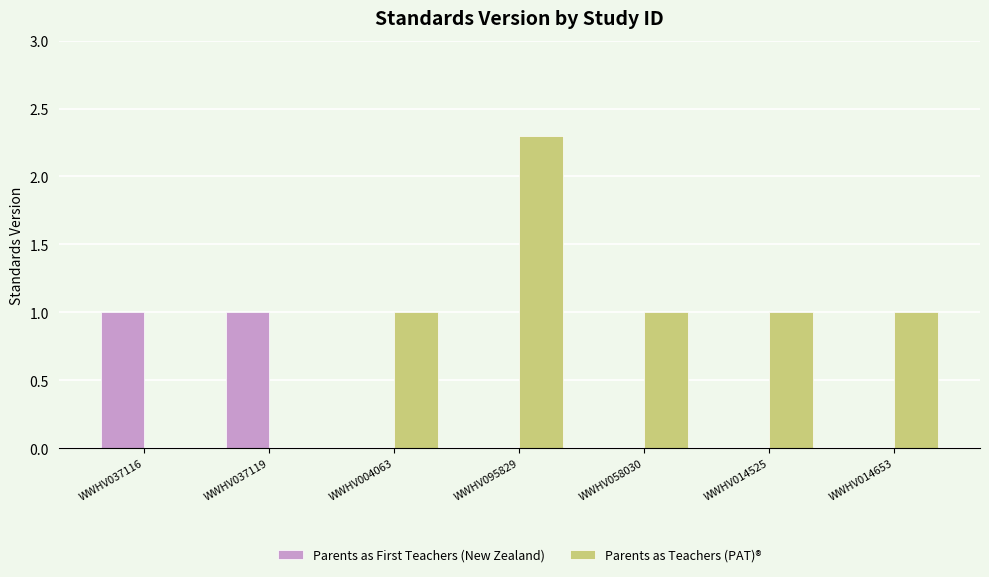

Which series has the largest range (max minus min)?

Parents as Teachers (PAT)®